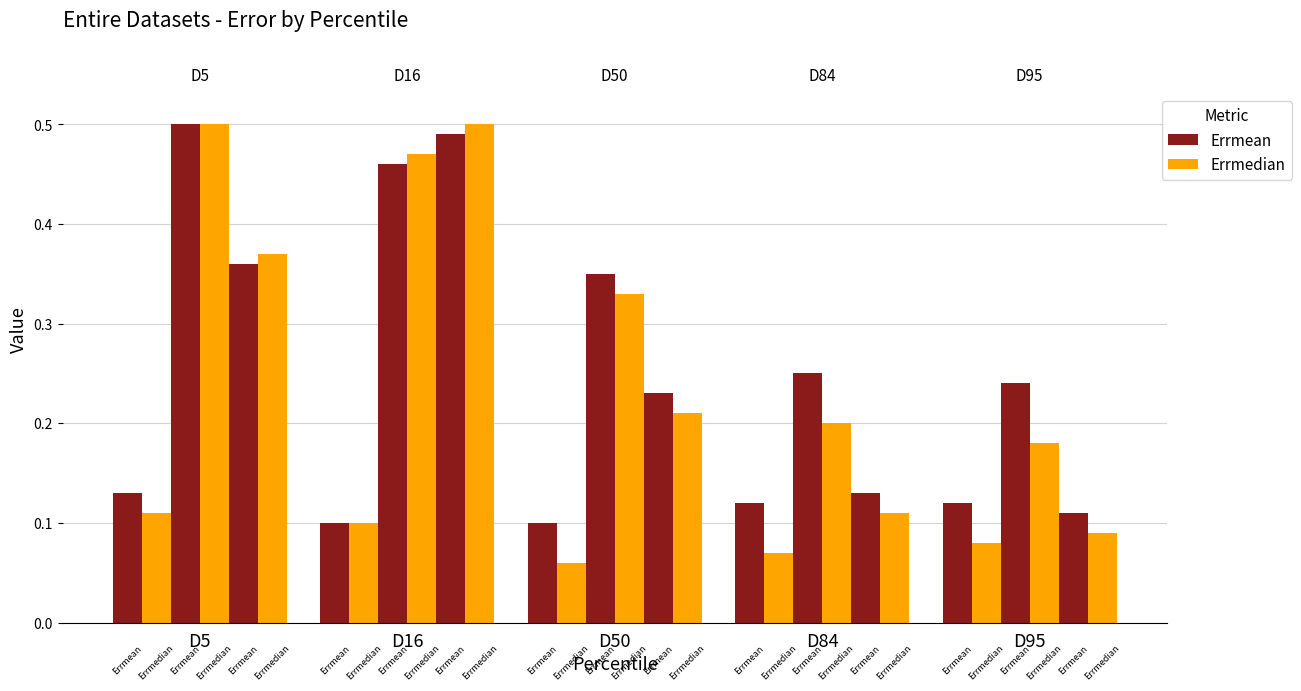

What is the minimum value shown in the chart?

0.1